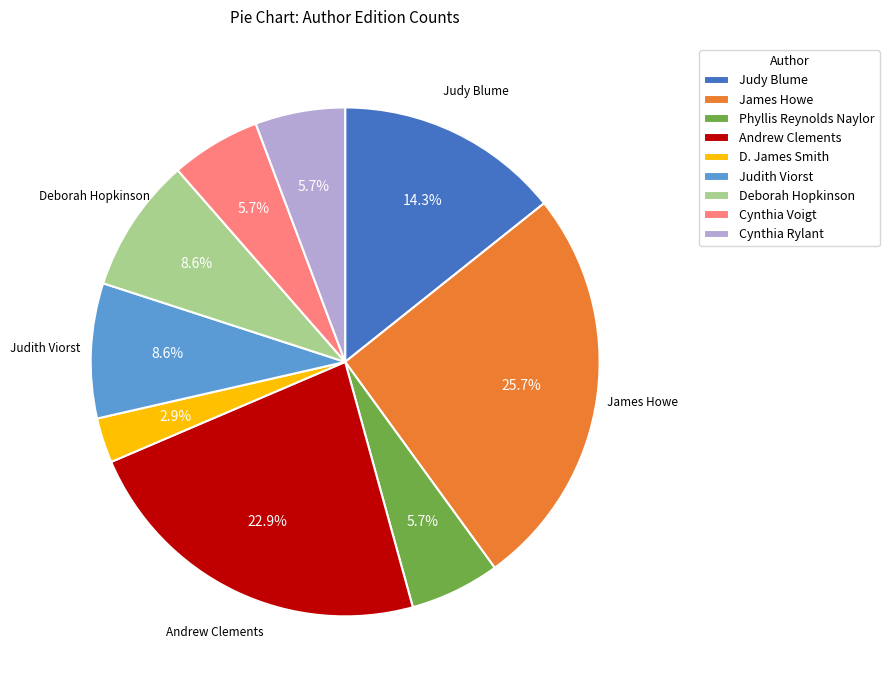

Does Andrew Clements represent more than half of the total?

No